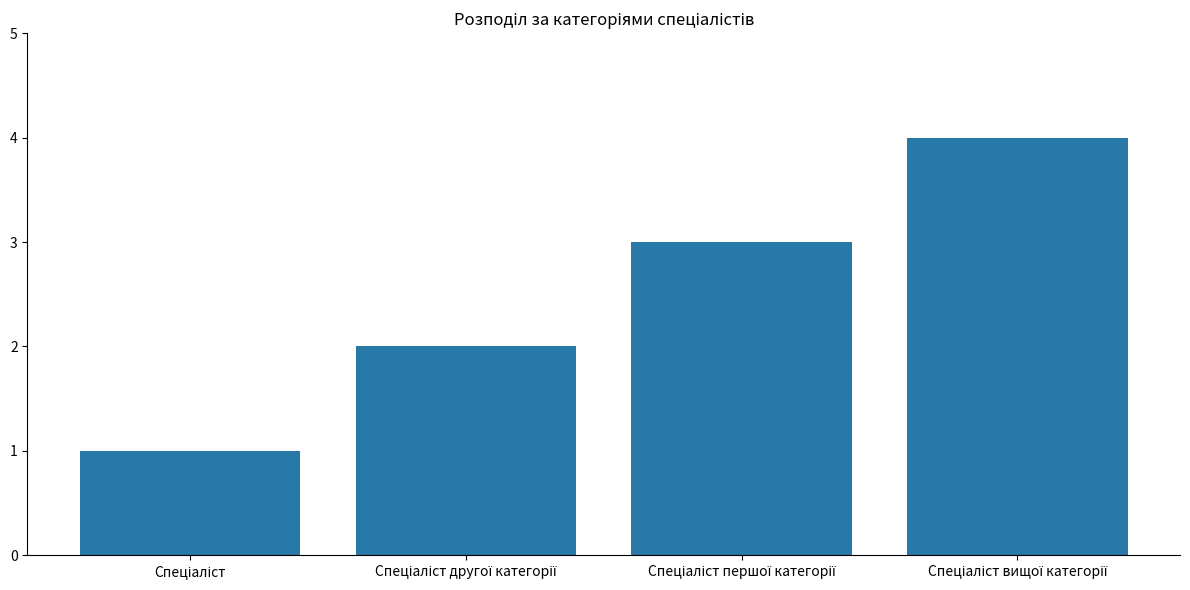

What is the difference between the maximum and minimum values?

3